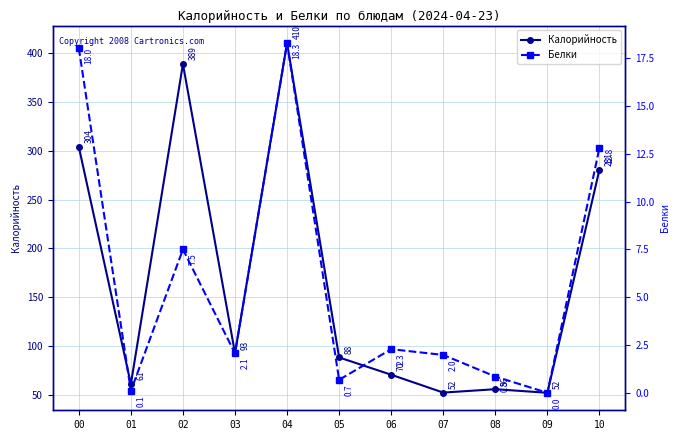

Which series has the largest range (max minus min)?

Калорийность